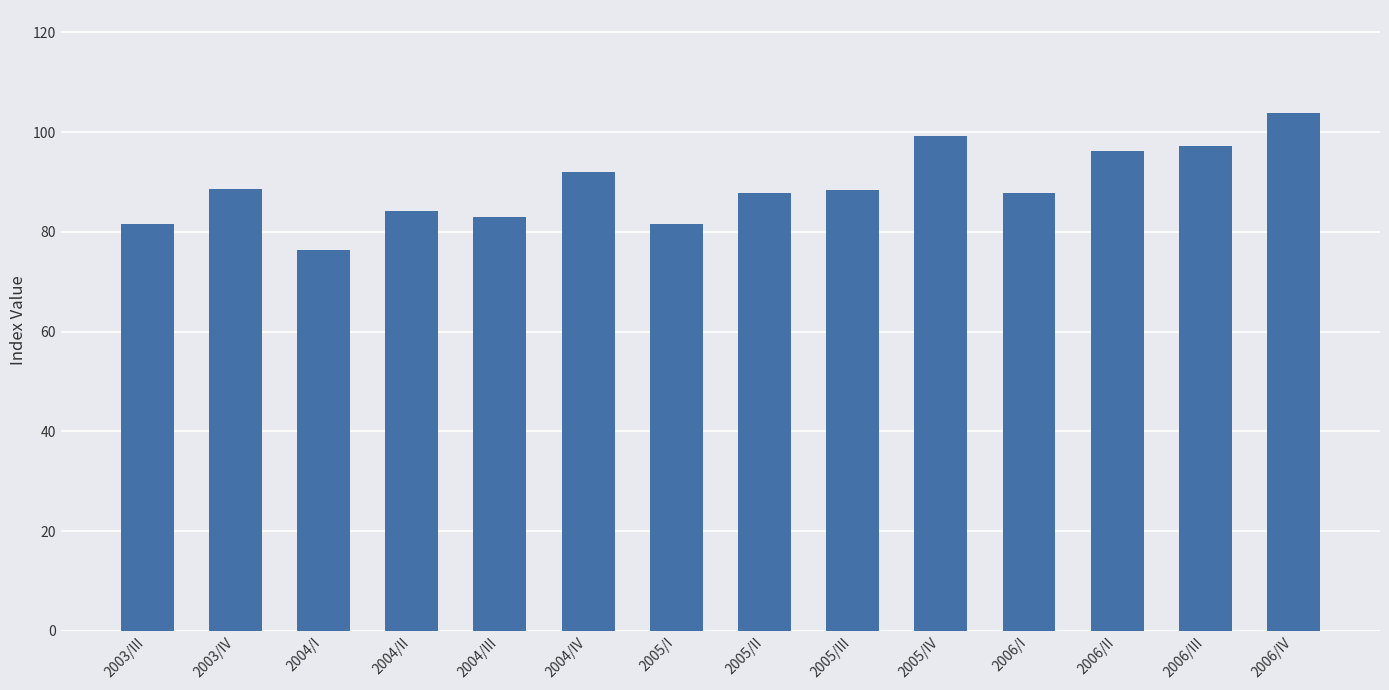

What is the minimum value shown in the chart?

76.3